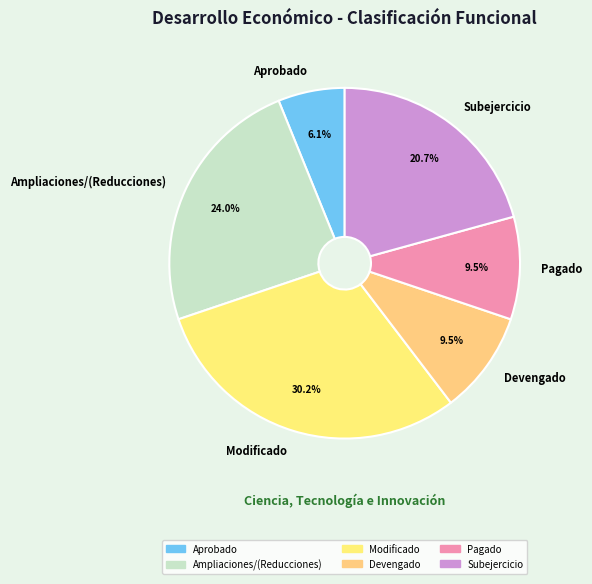

How many slices are in this pie chart?

6